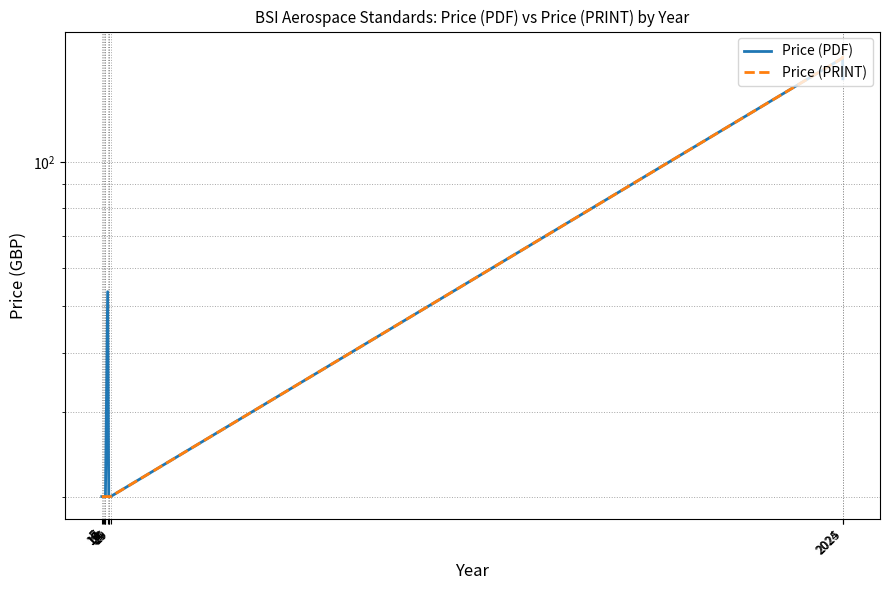

True or false: Price (PDF) and Price (PRINT) intersect in this chart.

False